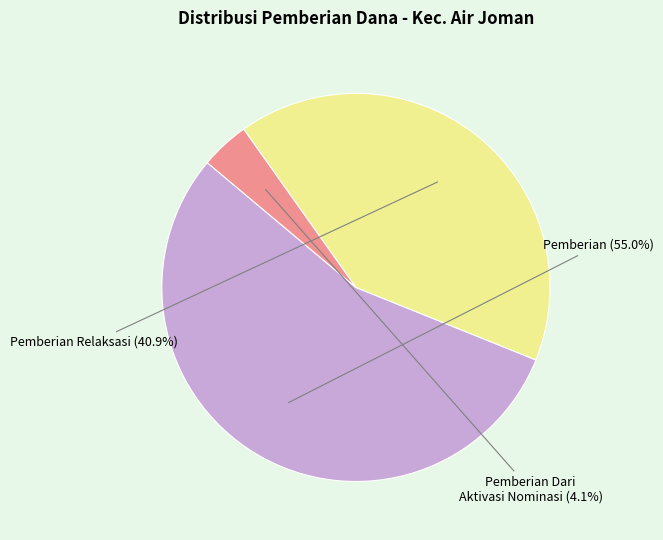

Is there any slice that represents more than half of the pie?

Yes